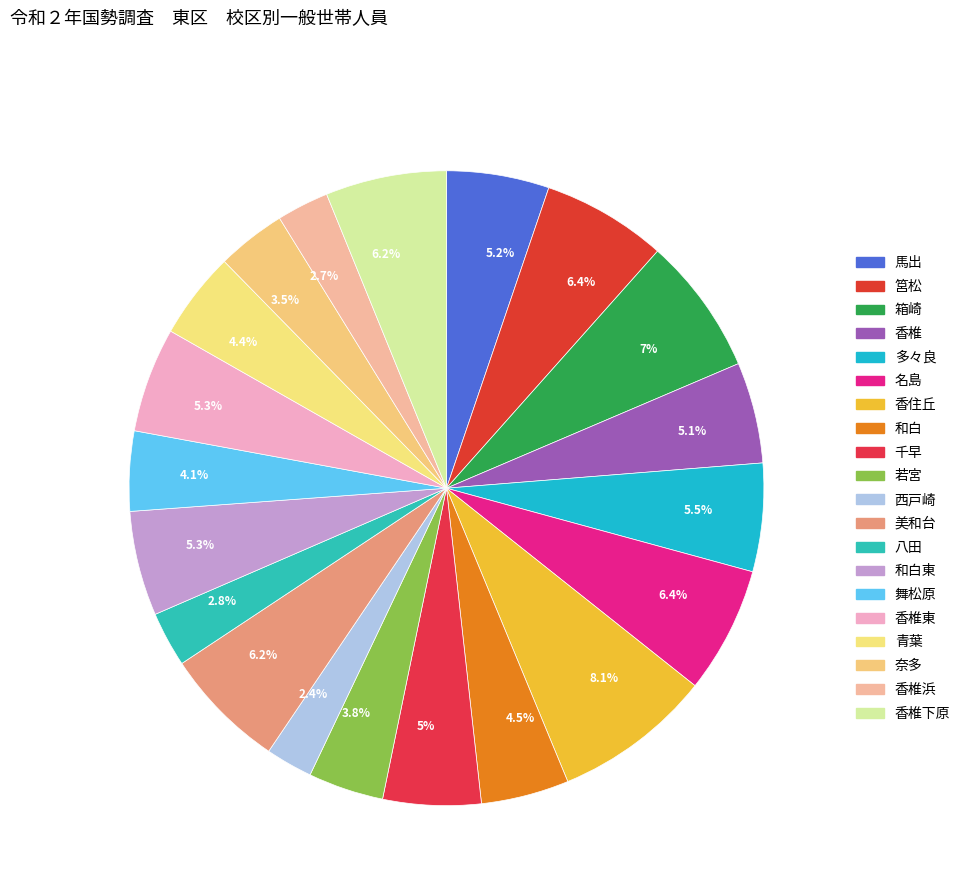

What is the largest slice in the pie chart?

香住丘